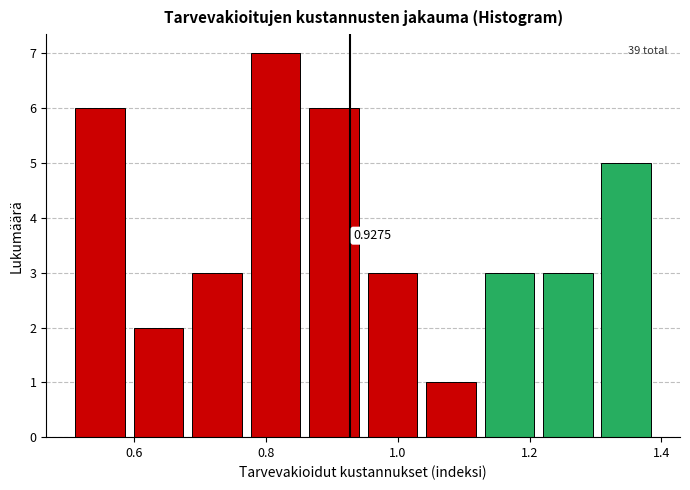

Which range on the x-axis has the tallest bar?

0.78 to 0.86